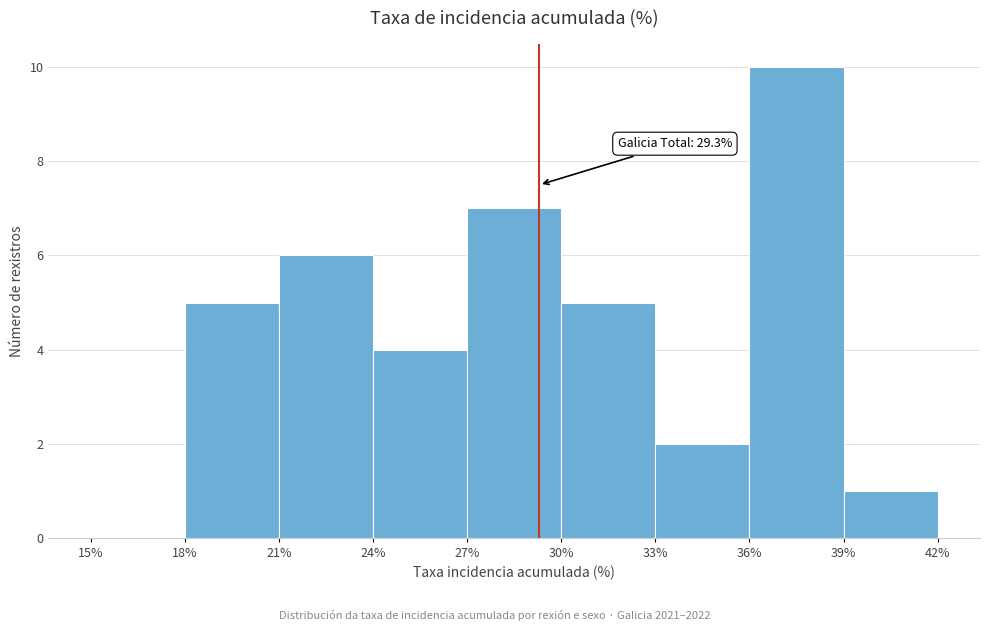

Over which range of the x-axis is the bar tallest?

36% to 39%